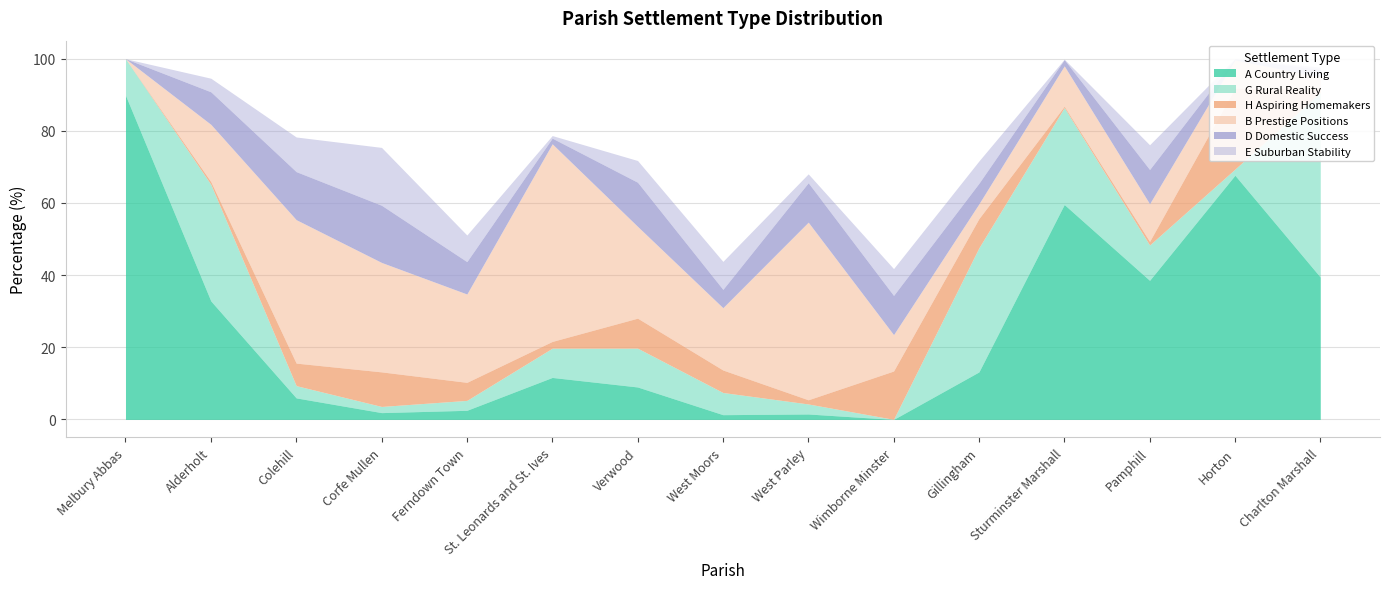

Reading right to left, what are all the values shown in this chart?

A Country Living: Charlton Marshall=39.5	Horton=67.7	Pamphill=38.6	Sturminster Marshall=59.6	Gillingham=13.2	Wimborne Minster=0.0	West Parley=1.5	West Moors=1.3	Verwood=9.0	St. Leonards and St. Ives=11.6	Ferndown Town=2.5	Corfe Mullen=1.9	Colehill=6.0	Alderholt=32.8	Melbury Abbas=89.9
G Rural Reality: Charlton Marshall=51.2	Horton=1.7	Pamphill=9.8	Sturminster Marshall=26.9	Gillingham=34.4	Wimborne Minster=0.0	West Parley=2.8	West Moors=6.2	Verwood=10.8	St. Leonards and St. Ives=8.1	Ferndown Town=2.8	Corfe Mullen=1.7	Colehill=3.4	Alderholt=32.3	Melbury Abbas=10.1
H Aspiring Homemakers: Charlton Marshall=1.3	Horton=22.4	Pamphill=1.0	Sturminster Marshall=0.4	Gillingham=8.1	Wimborne Minster=13.4	West Parley=1.1	West Moors=6.2	Verwood=8.3	St. Leonards and St. Ives=1.9	Ferndown Town=5.0	Corfe Mullen=9.6	Colehill=6.2	Alderholt=0.7	Melbury Abbas=0.0
B Prestige Positions: Charlton Marshall=3.1	Horton=7.8	Pamphill=10.5	Sturminster Marshall=11.2	Gillingham=4.1	Wimborne Minster=10.1	West Parley=49.2	West Moors=17.3	Verwood=25.5	St. Leonards and St. Ives=54.8	Ferndown Town=24.5	Corfe Mullen=30.3	Colehill=39.8	Alderholt=15.9	Melbury Abbas=0.0
D Domestic Success: Charlton Marshall=2.2	Horton=0.3	Pamphill=9.5	Sturminster Marshall=1.7	Gillingham=5.7	Wimborne Minster=10.9	West Parley=10.9	West Moors=5.1	Verwood=12.2	St. Leonards and St. Ives=1.6	Ferndown Town=9.0	Corfe Mullen=15.8	Colehill=13.3	Alderholt=9.0	Melbury Abbas=0.0
E Suburban Stability: Charlton Marshall=0.5	Horton=0.0	Pamphill=6.9	Sturminster Marshall=0.1	Gillingham=6.2	Wimborne Minster=7.4	West Parley=2.5	West Moors=7.8	Verwood=6.0	St. Leonards and St. Ives=0.7	Ferndown Town=7.4	Corfe Mullen=16.0	Colehill=9.6	Alderholt=3.8	Melbury Abbas=0.0